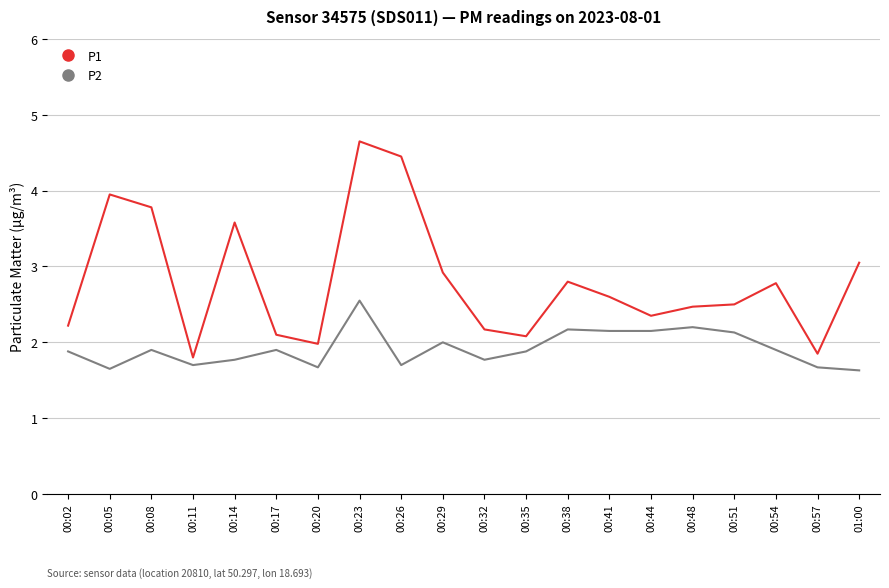

What position from the right is 00:26?

12